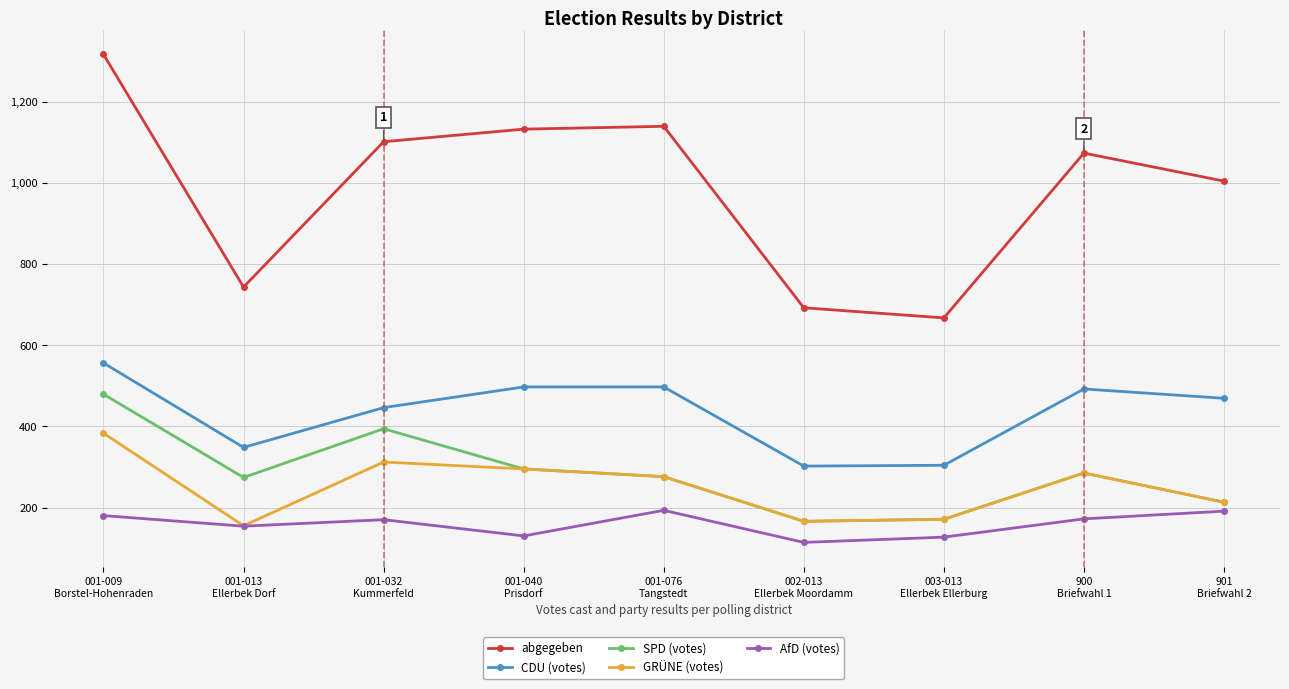

What is the difference between the GRÜNE (votes) values at 001-076
Tangstedt and 001-013
Ellerbek Dorf?

121